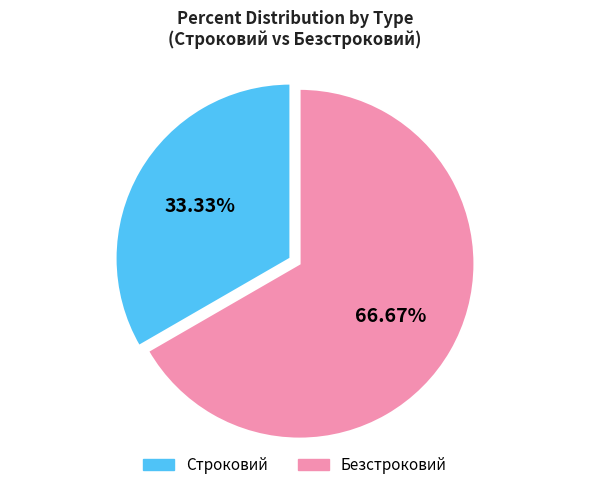

To the nearest percent, what is the difference between the largest and smallest slice percentages?

33%